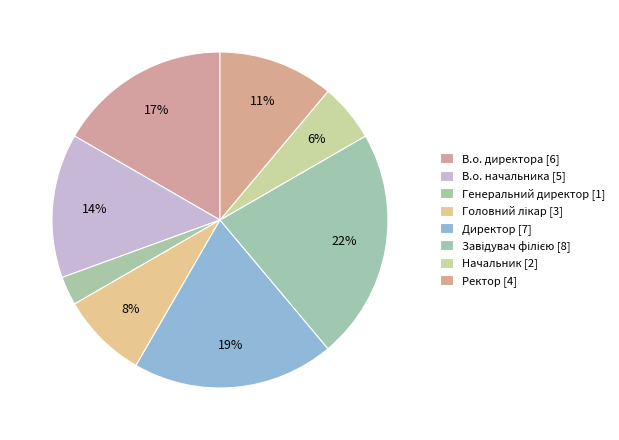

Between В.о. директора and Головний лікар, which is larger?

В.о. директора